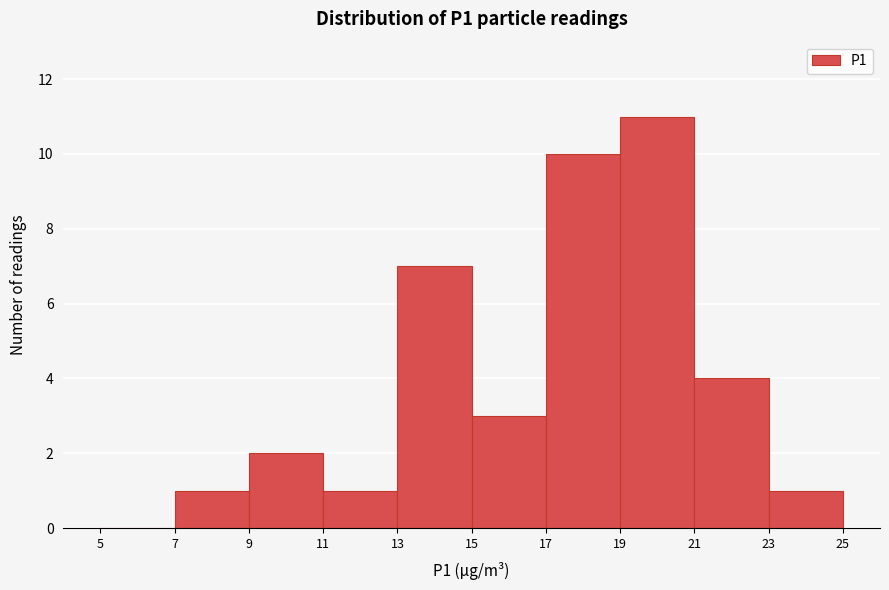

Reading left to right, transcribe this chart: for each bar, give the range it covers on the x-axis and its height. The values are not printed on the chart, so give them approximately, as read against the axis.

5 to 7: 0
7 to 9: 1
9 to 11: 2
11 to 13: 1
13 to 15: 7
15 to 17: 3
17 to 19: 10
19 to 21: 11
21 to 23: 4
23 to 25: 1